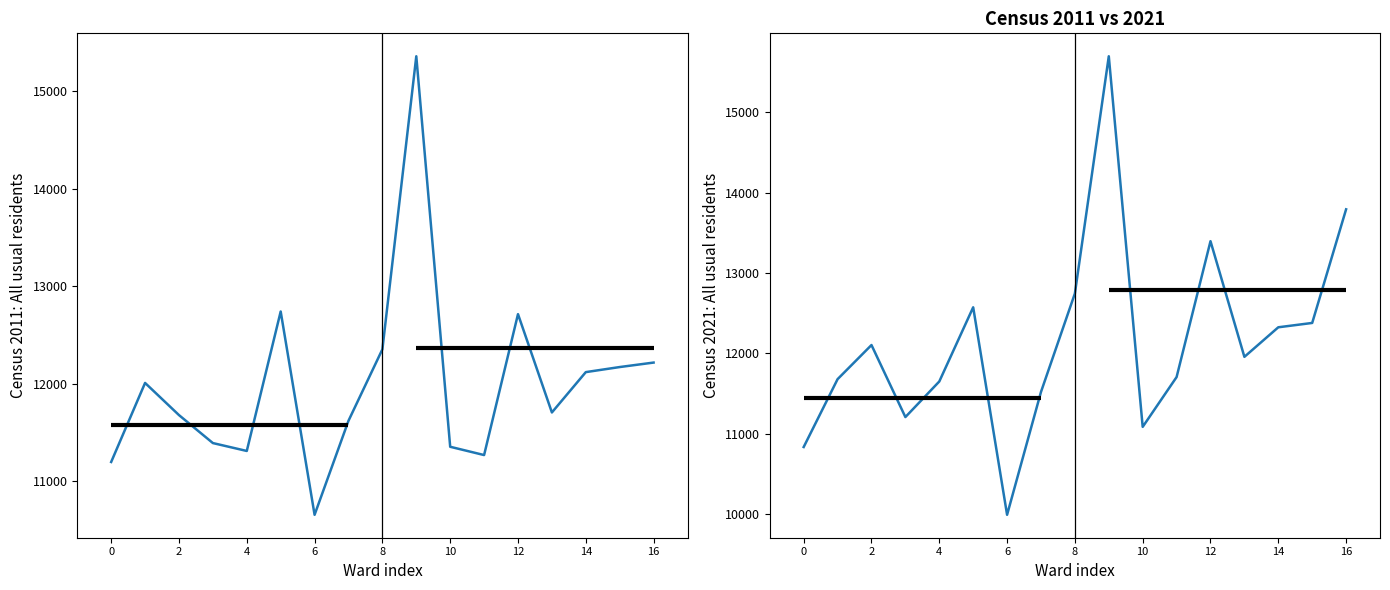

At which label does Census 2011: All usual residents first exceed 11703?

2